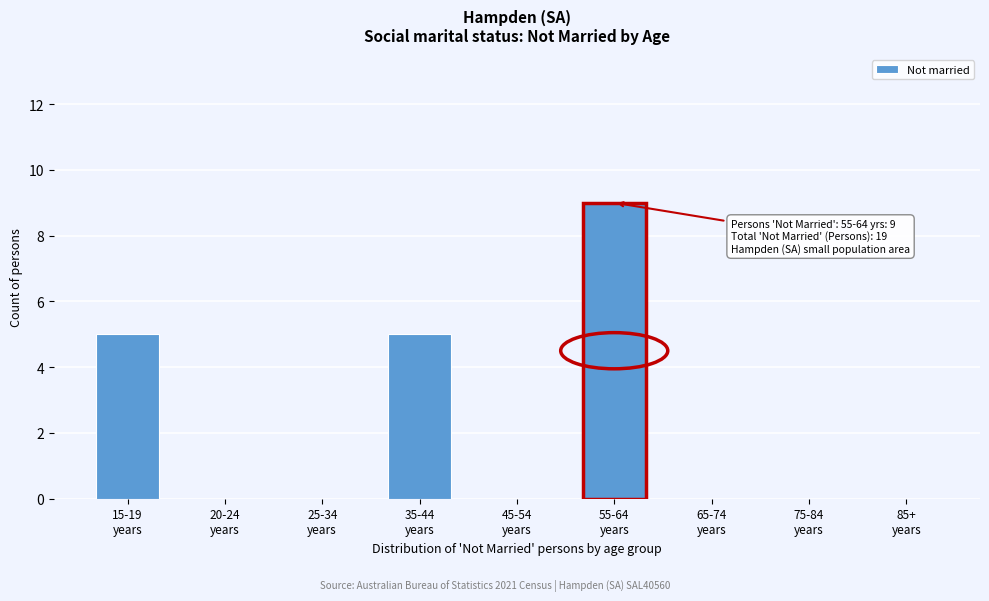

What is the greatest value displayed?

9